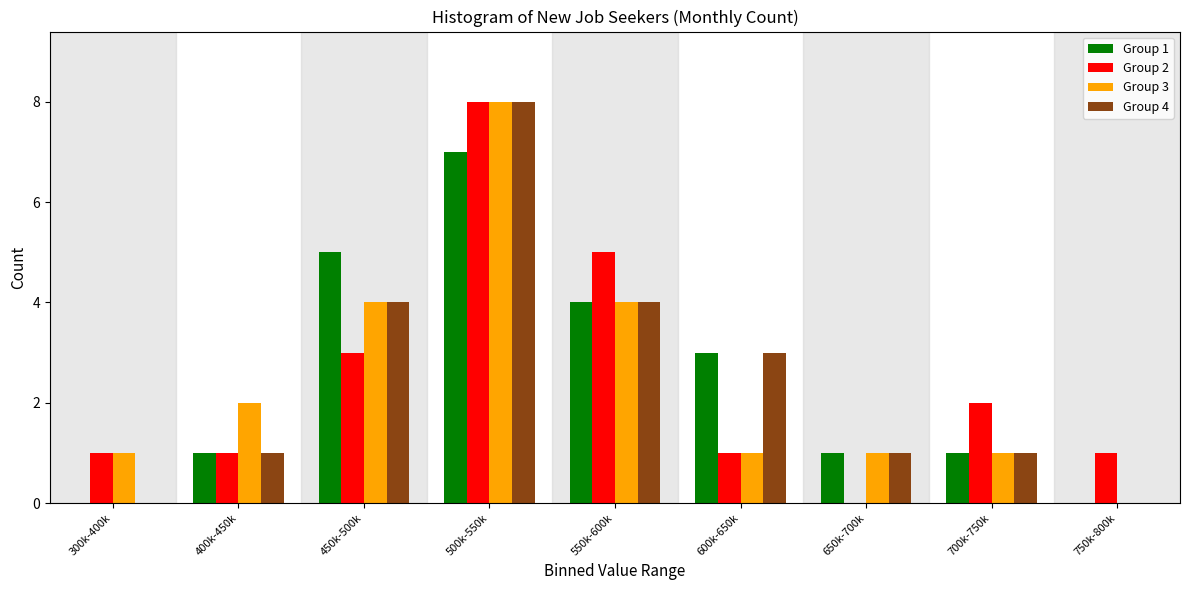

What is the total value across all series at 400k-450k?

5